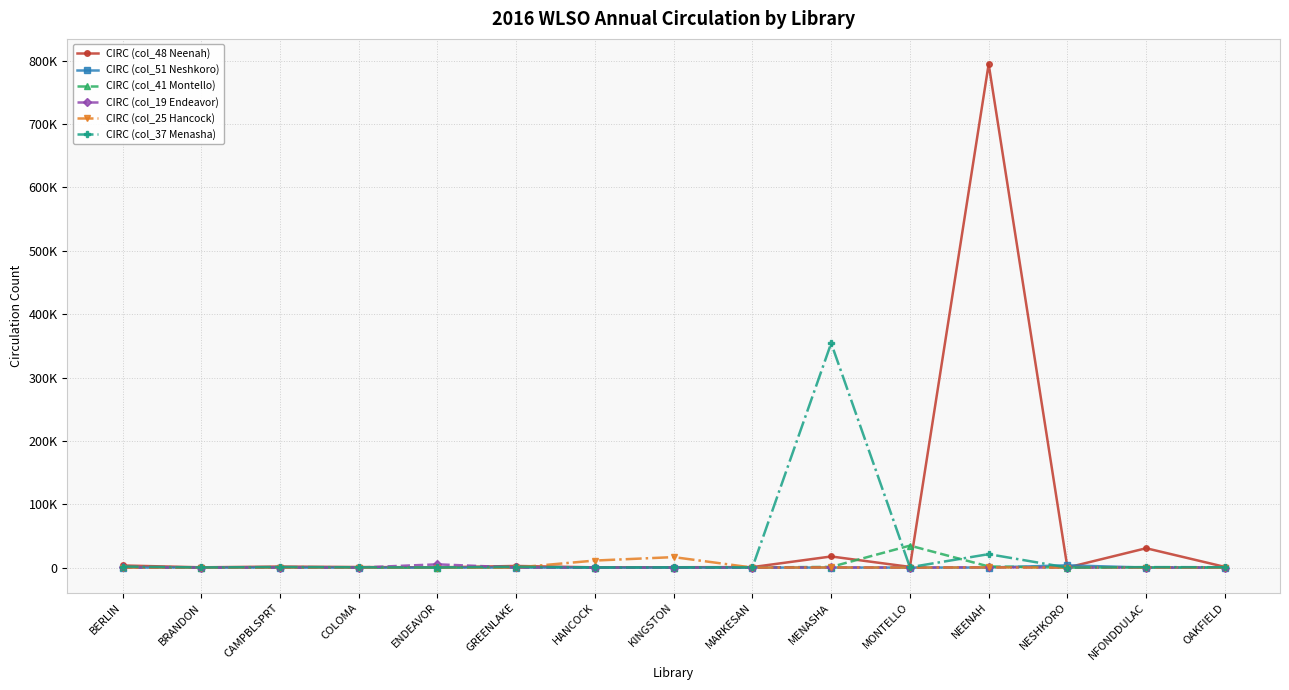

What are all the series names shown in the legend?

CIRC (col_48 Neenah), CIRC (col_51 Neshkoro), CIRC (col_41 Montello), CIRC (col_19 Endeavor), CIRC (col_25 Hancock), CIRC (col_37 Menasha)